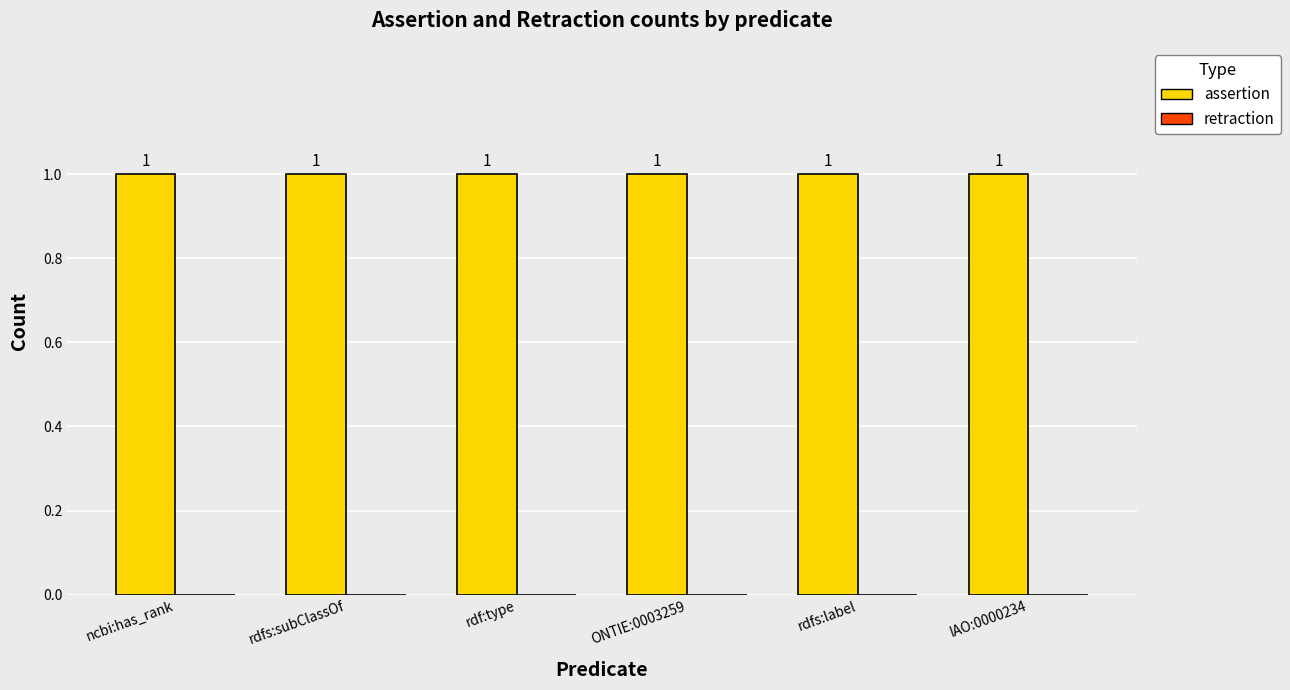

What is the approximate value of assertion at IAO:0000234?

1